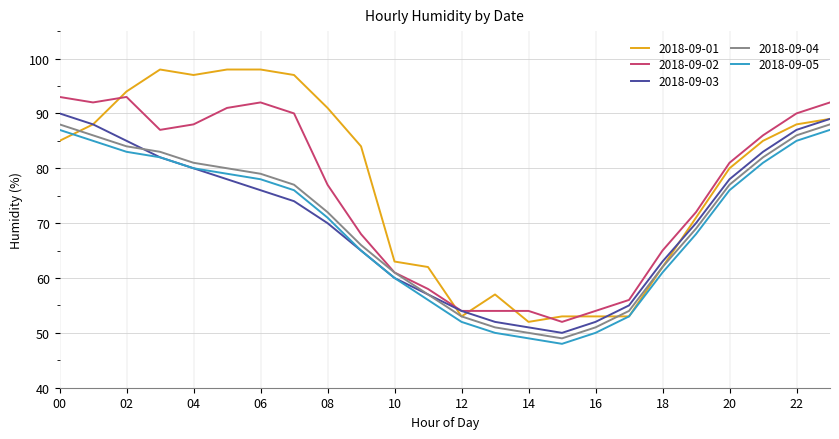

At how many categories does at least one series exceed 77?

14